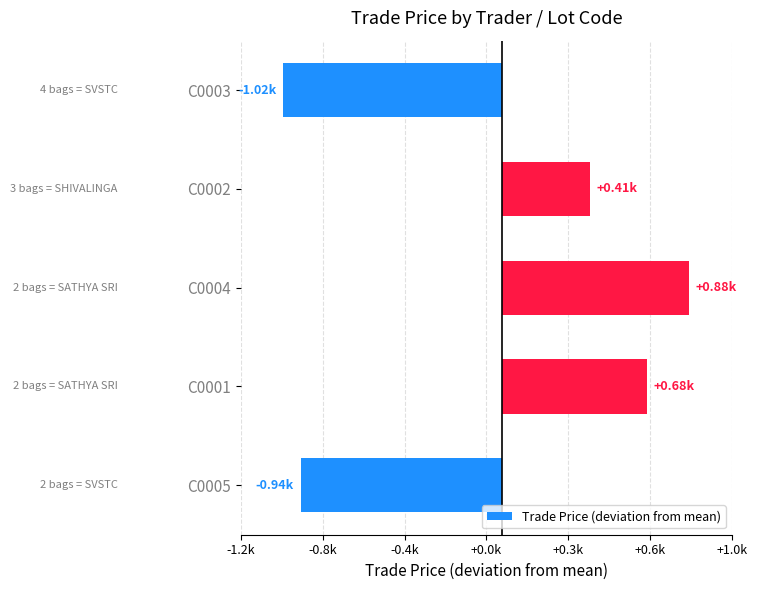

What is the maximum value shown in the chart?

876.8